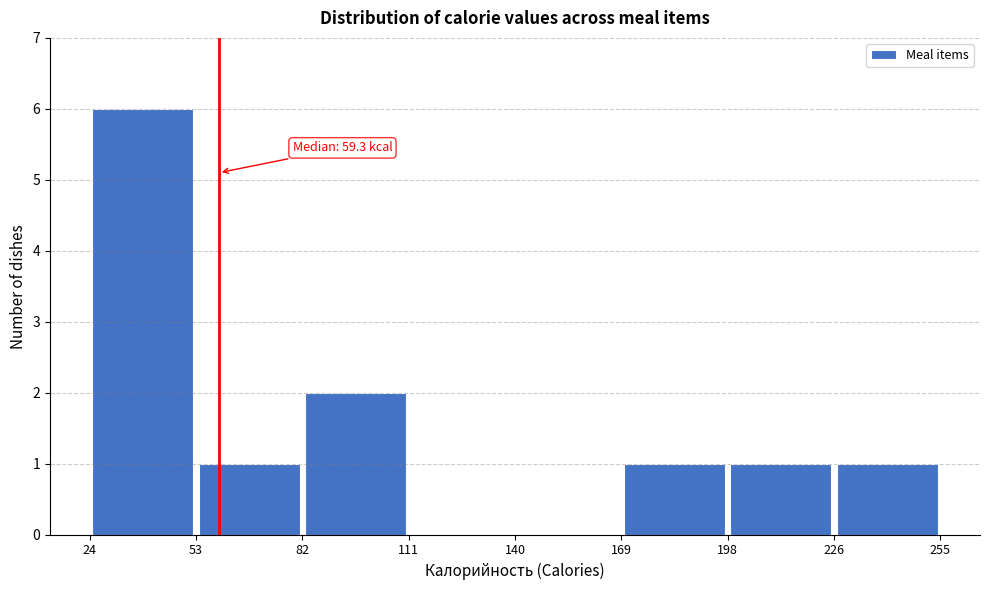

Which range on the x-axis has the tallest bar?

24 to 53